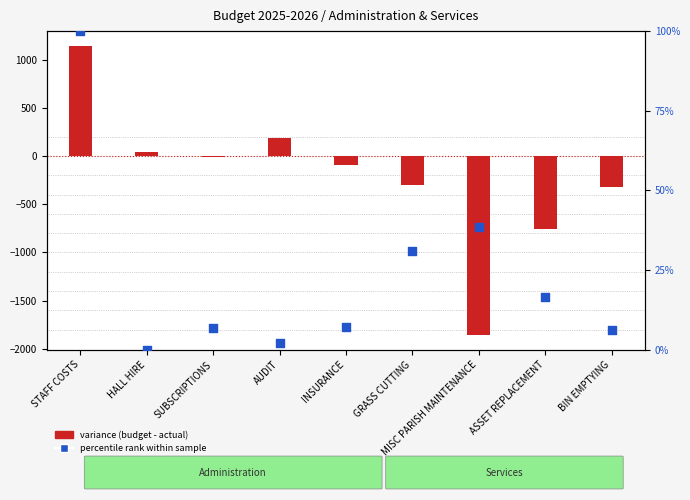

Which series has the largest total across all categories?

percentile rank within sample